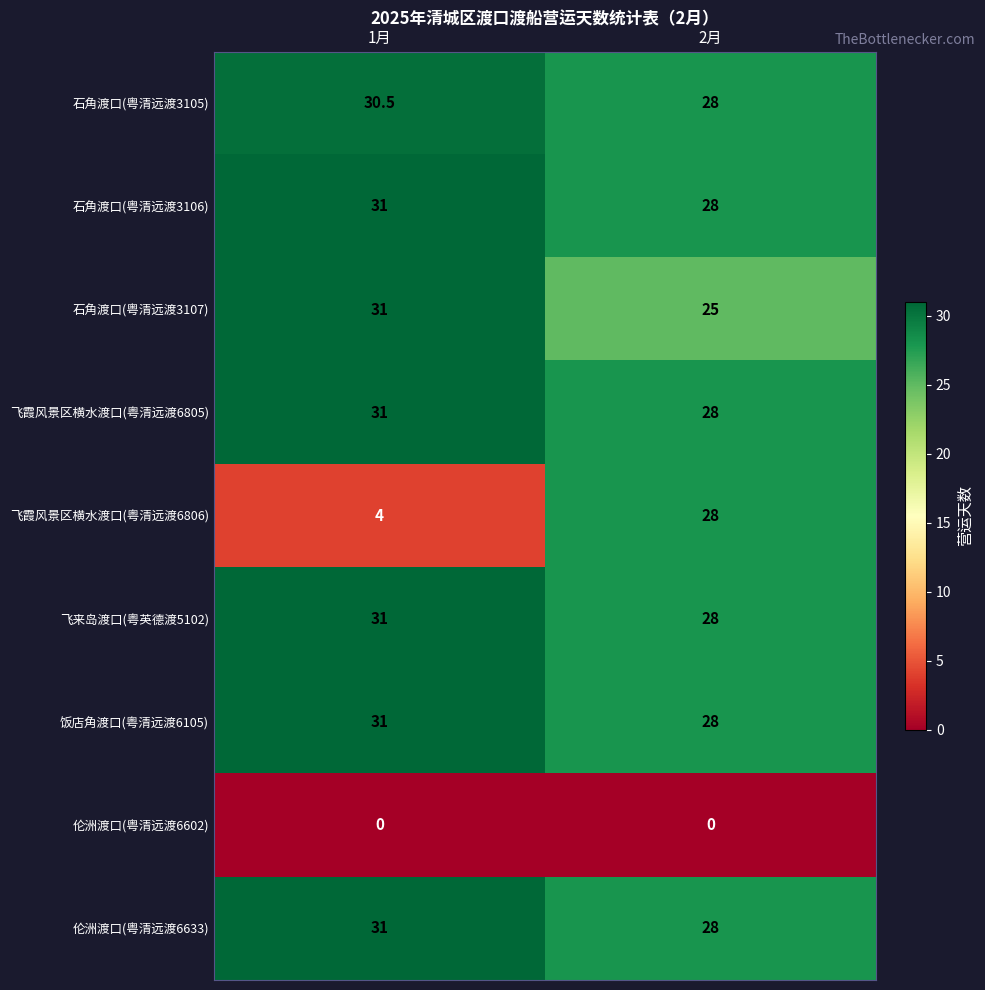

Which series has the widest spread of values?

飞霞风景区横水渡口(粤清远渡6806)